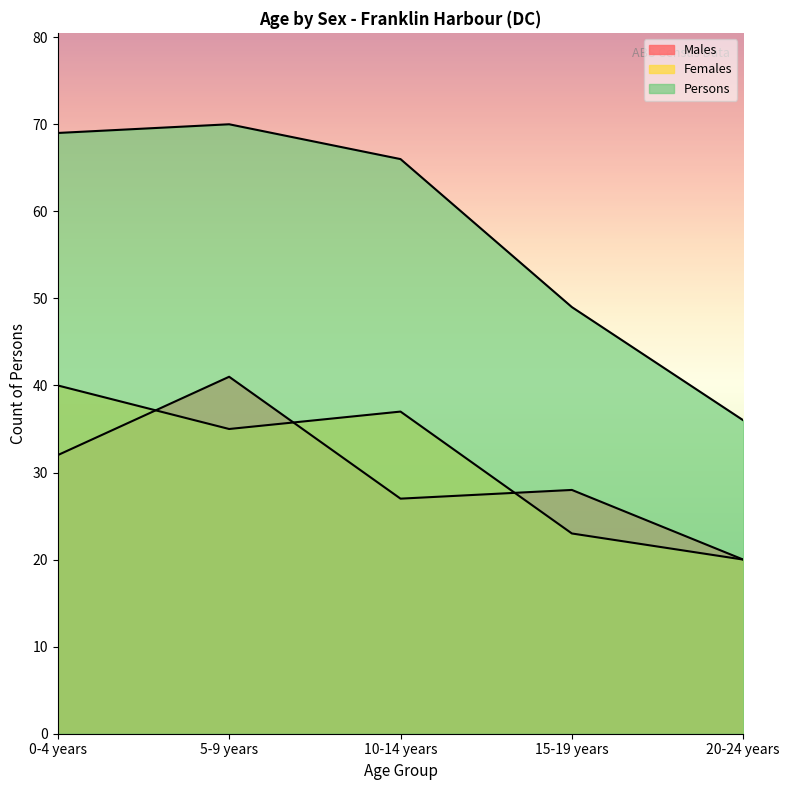

At how many categories does at least one series exceed 26?

5